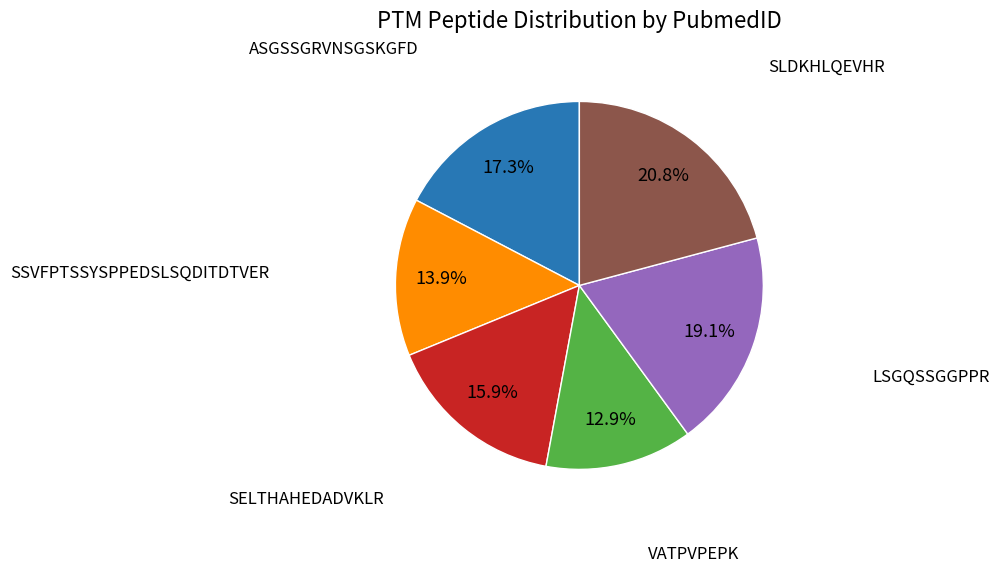

Is there a majority slice in this chart?

No